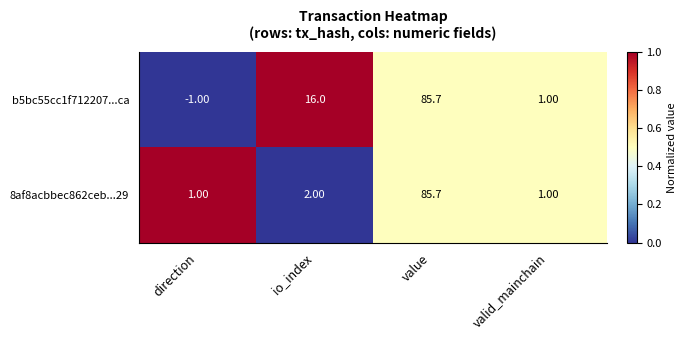

Which series has the widest spread of values?

b5bc55cc1f712207...ca